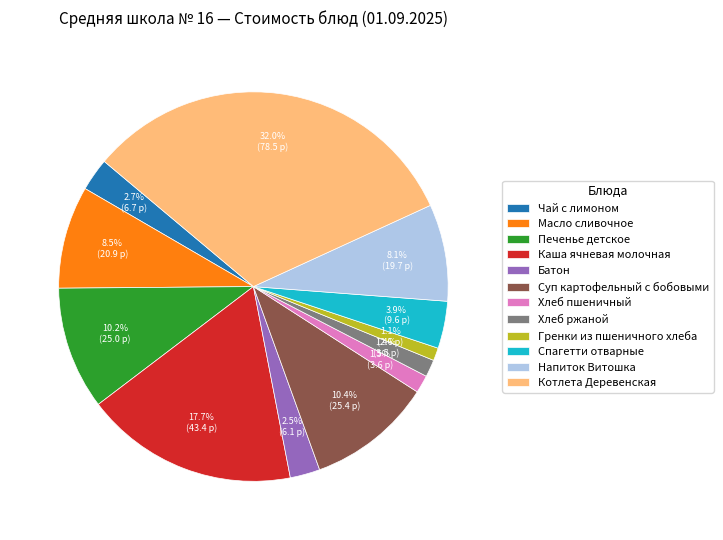

Which slice is the largest?

Котлета Деревенская